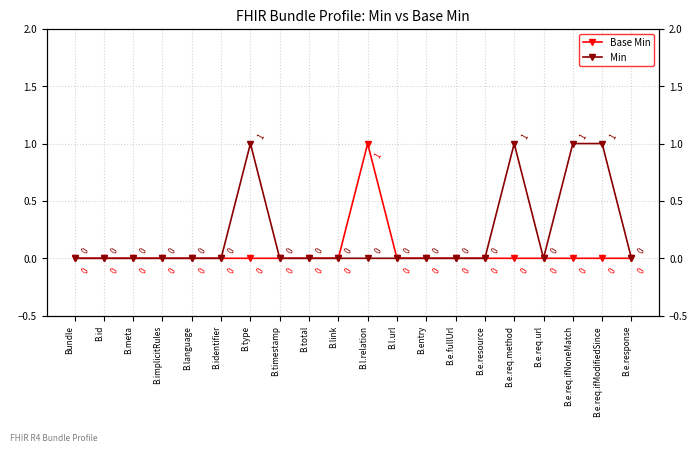

Rank the categories by Min value from highest to lowest.

B.type, B.e.req.method, B.e.req.ifNoneMatch, B.e.req.ifModifiedSince, Bundle, B.id, B.meta, B.implicitRules, B.language, B.identifier, B.timestamp, B.total, B.link, B.l.relation, B.l.url, B.entry, B.e.fullUrl, B.e.resource, B.e.req.url, B.e.response